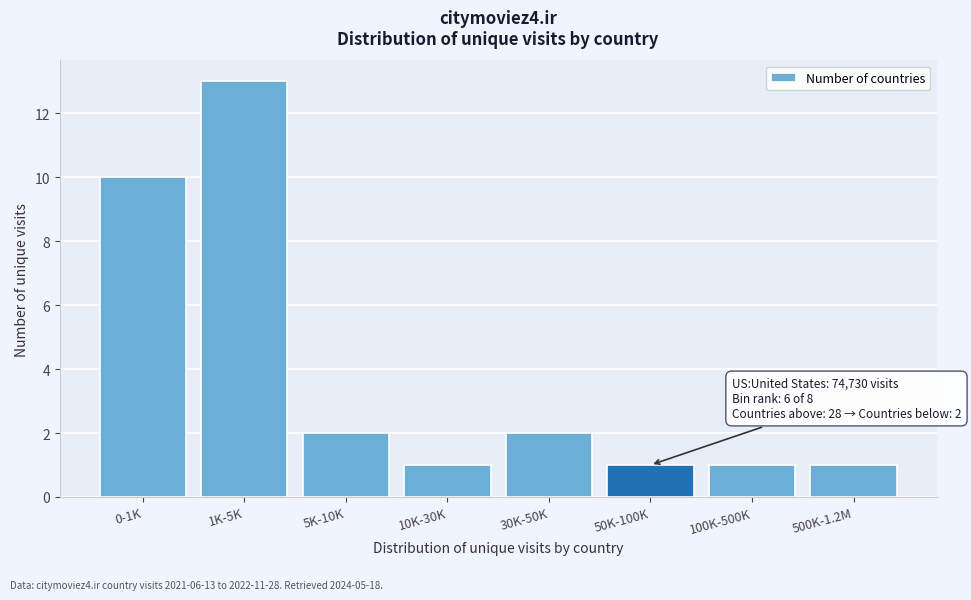

Reading right to left, list all the values displayed in this chart.

1	1	1	2	1	2	13	10